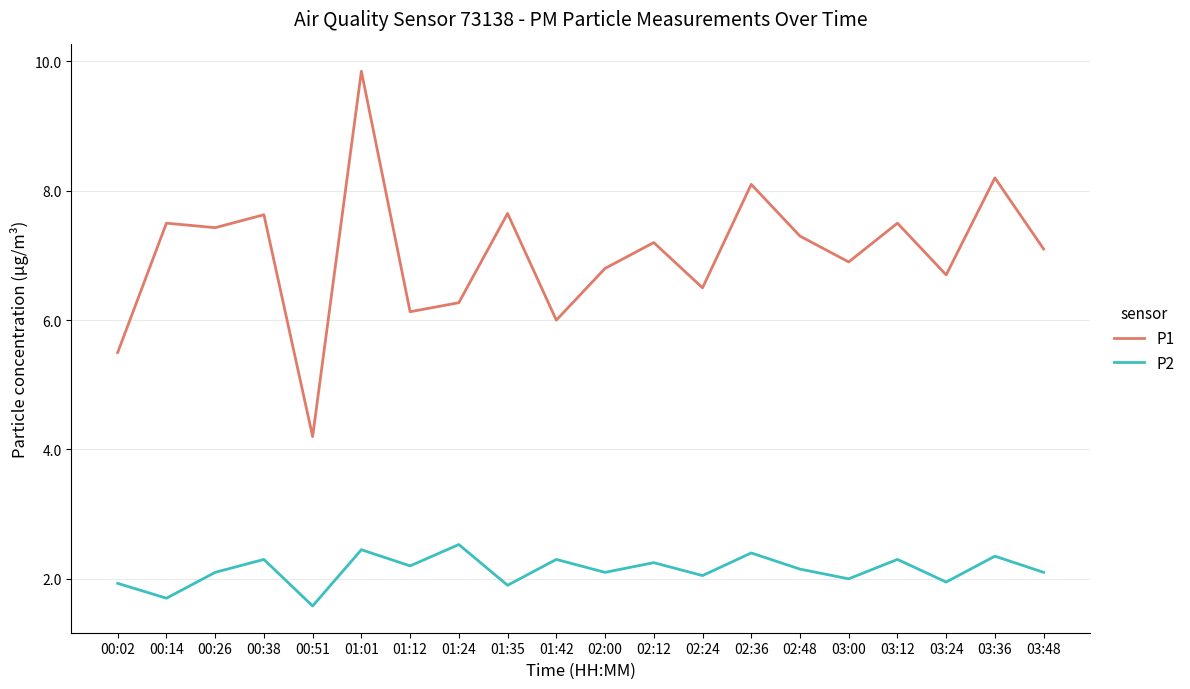

At 03:48, list the series in order from largest to smallest.

P1, P2